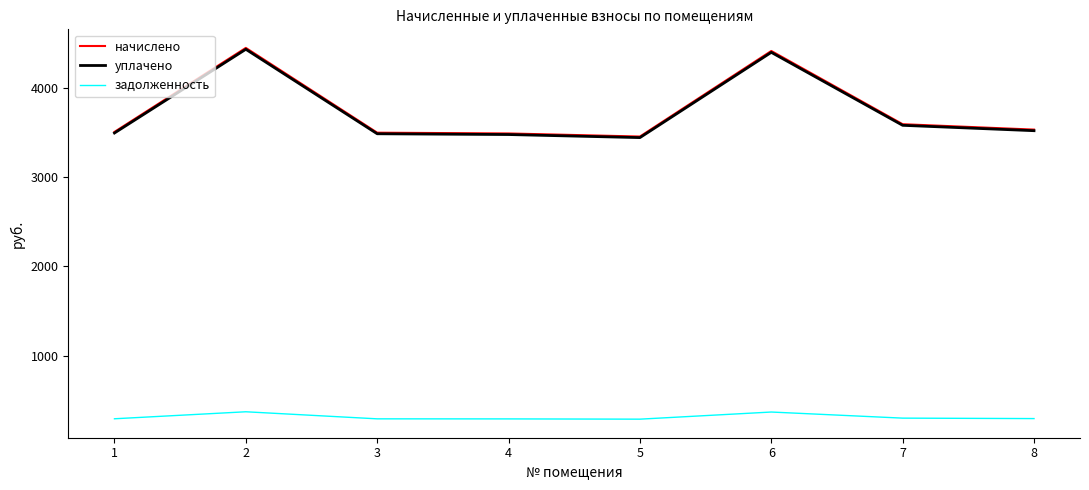

True or false: уплачено and начислено intersect in this chart.

False